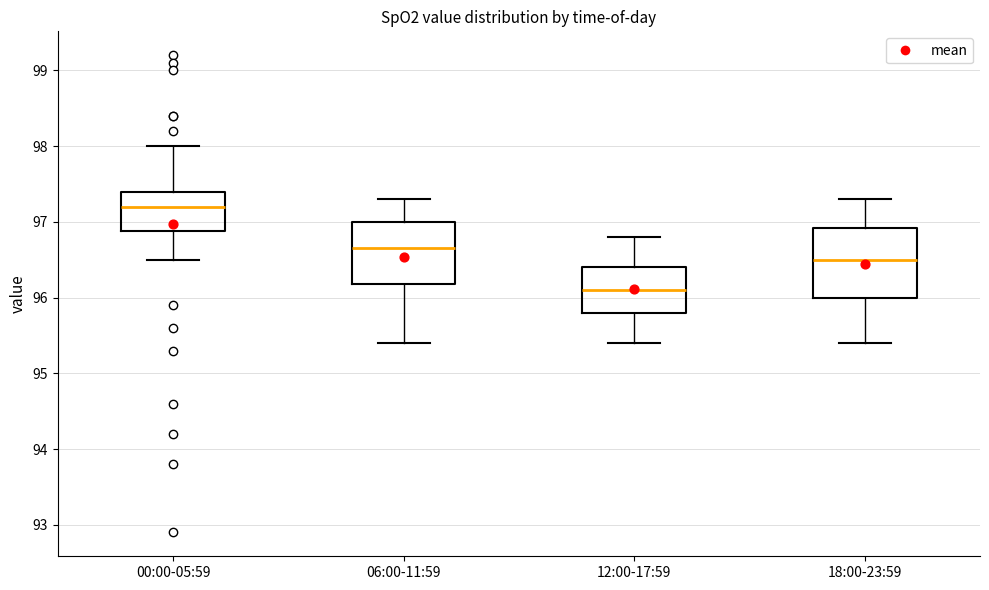

Reading left to right, read every box against the y-axis: the position of its median line, the range the box covers, and the ends of its whiskers. The values are not printed on the chart, so give them approximately, as read against the axis.

00:00-05:59: median 97.2, box 96.9 to 97.4, whiskers 96.5 to 98.0
06:00-11:59: median 96.7, box 96.2 to 97.0, whiskers 95.4 to 97.3
12:00-17:59: median 96.1, box 95.8 to 96.4, whiskers 95.4 to 96.8
18:00-23:59: median 96.5, box 96.0 to 96.9, whiskers 95.4 to 97.3